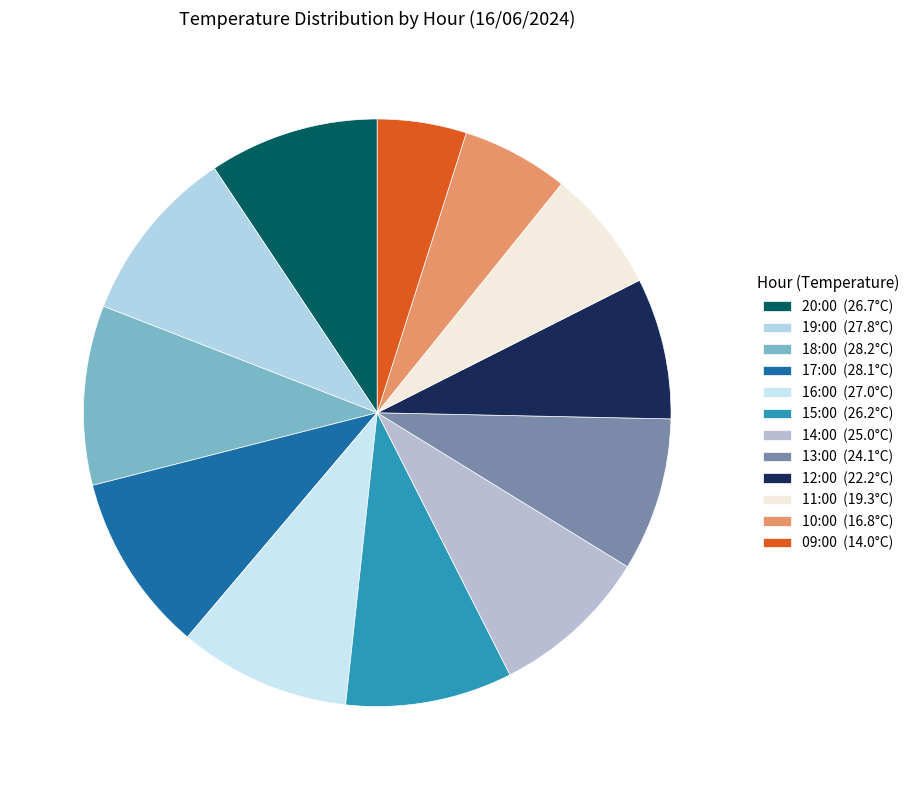

Which category has the smallest portion of the pie?

09:00